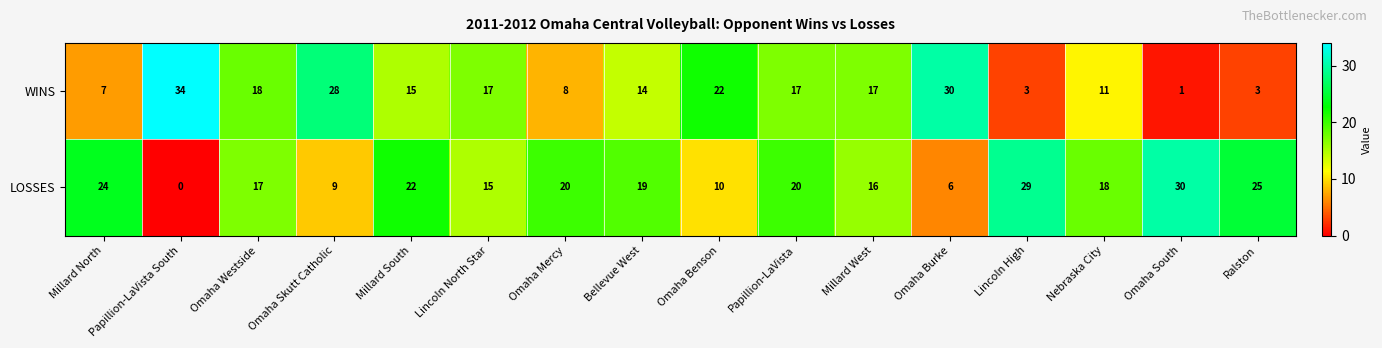

List the series in order of their overall mean, lowest first.

WINS, LOSSES